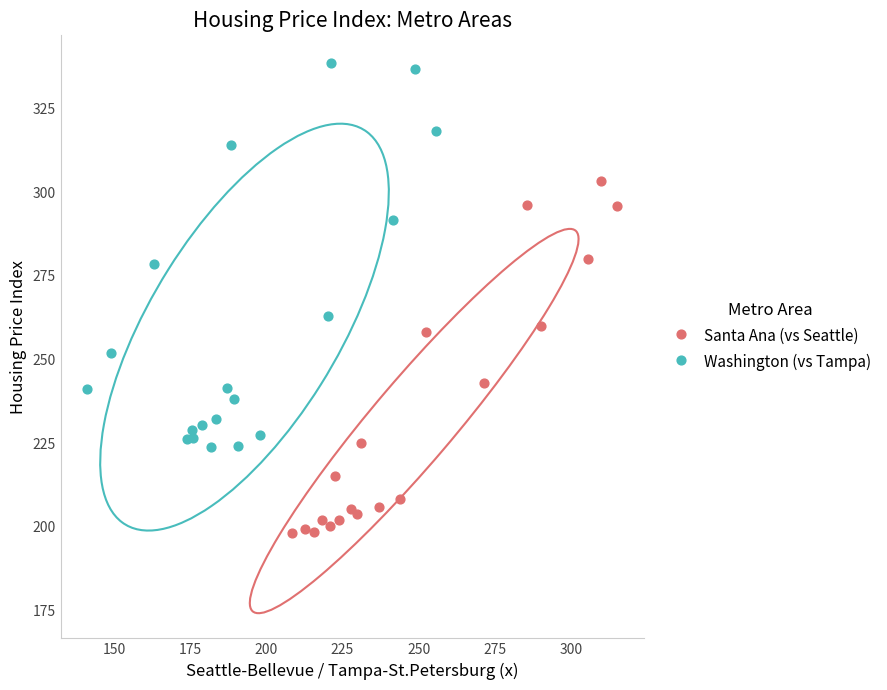

Which series contains the lowest Y value?

Santa Ana (vs Seattle)